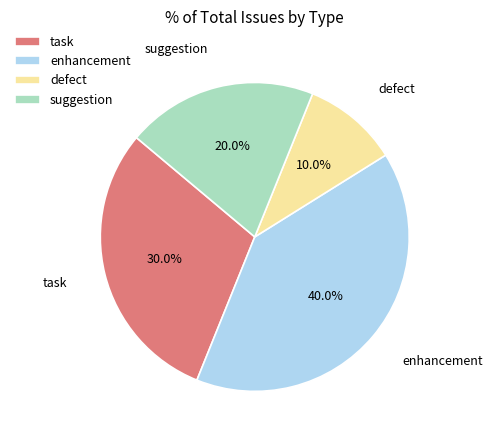

Between task and defect, which is larger?

task